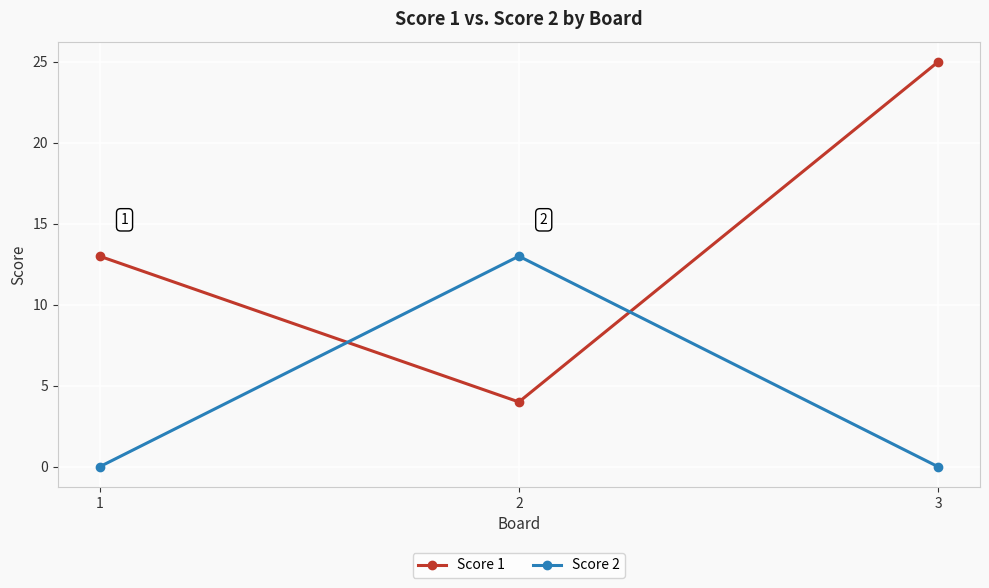

What are all the series names shown in the legend?

Score 1, Score 2